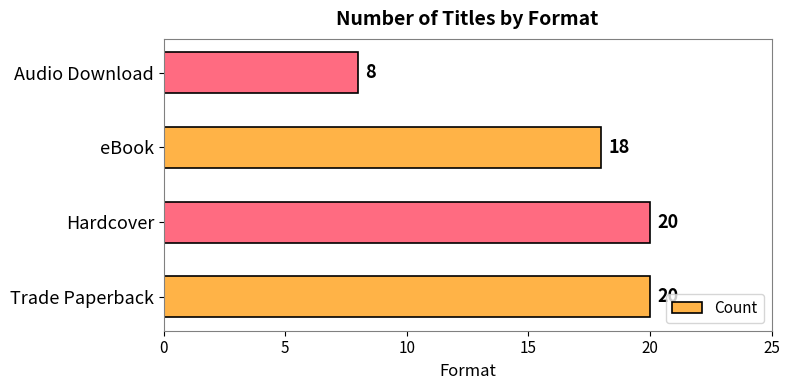

What is the difference between the second highest and second lowest values?

2